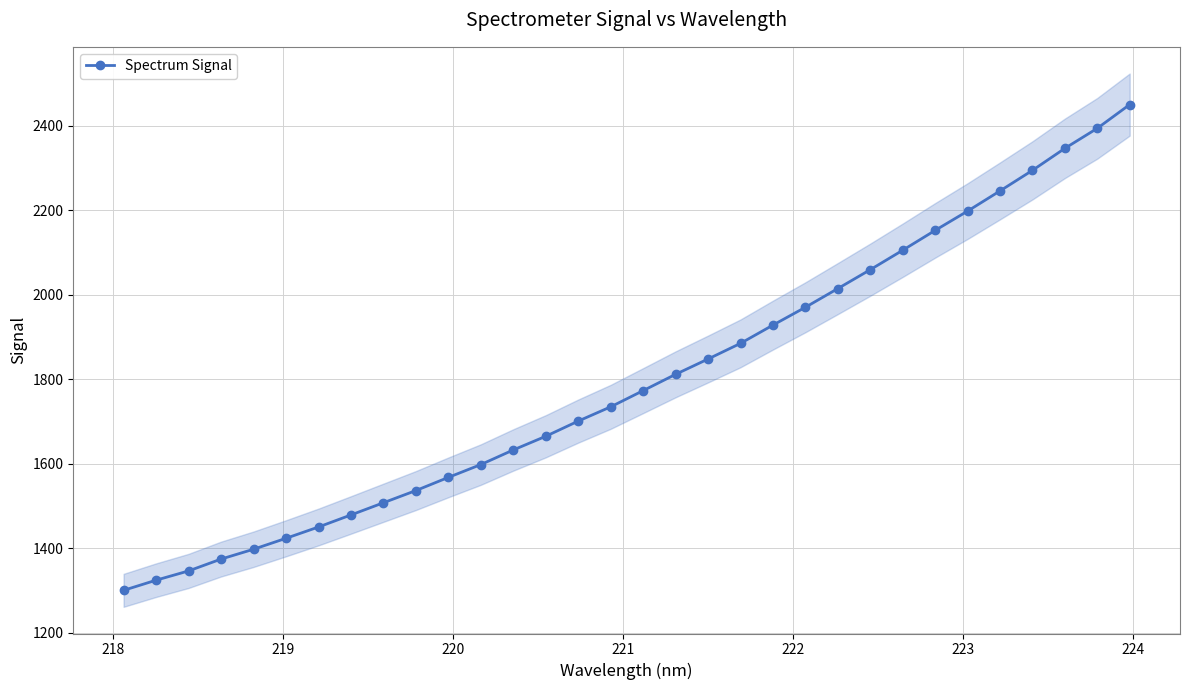

What is the value of the Spectrum Signal point at the 24th from the left?

2059.6